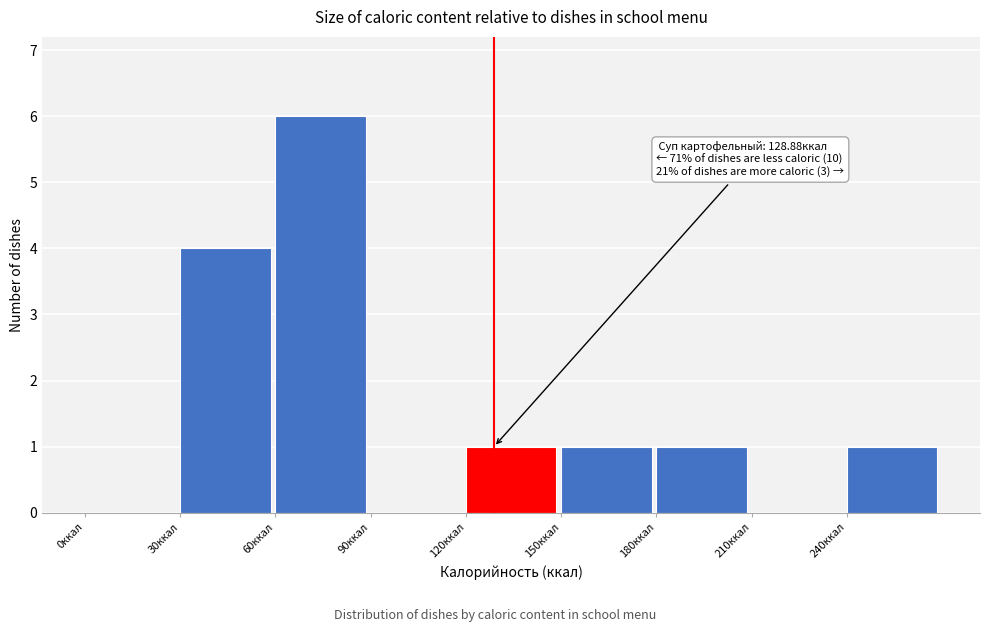

Which range on the x-axis has the tallest bar?

60 to 90